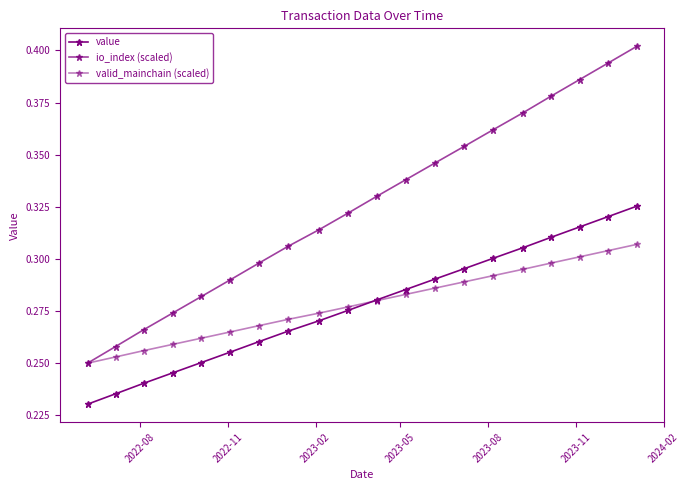

Count the number of data series in this chart.

3